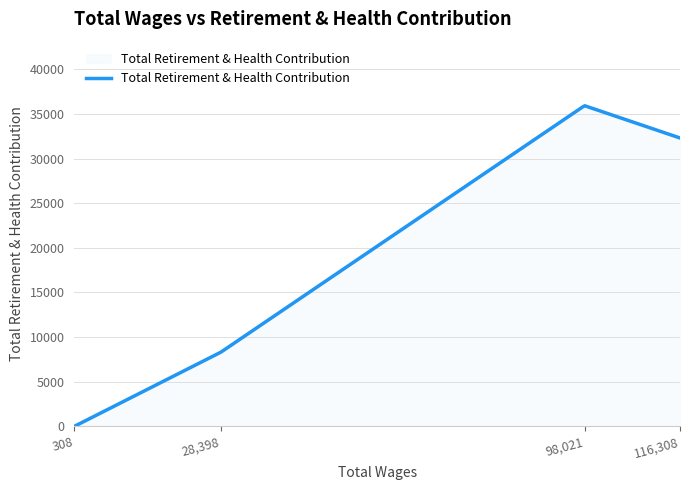

Does the chart display data point markers on the line(s)?

No